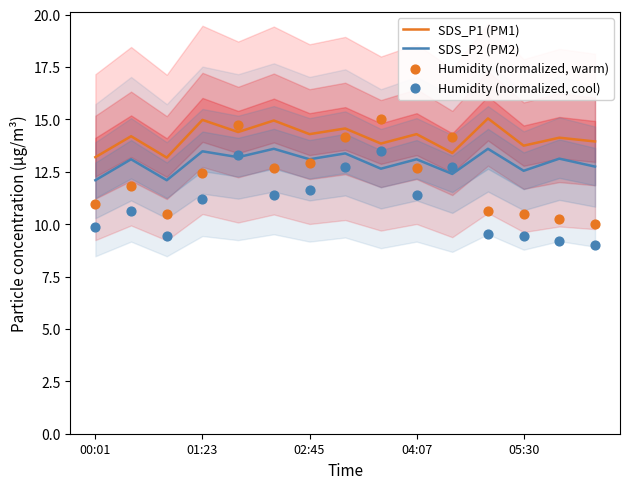

What is the highest value of the SDS_P2 (PM2) series?

13.6